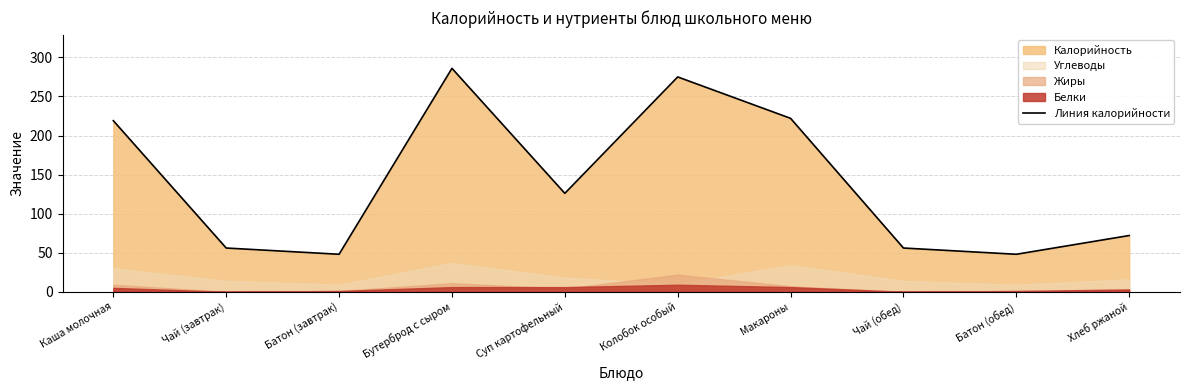

The chart shows a value of 86 at Батон (завтрак). True or false?

False